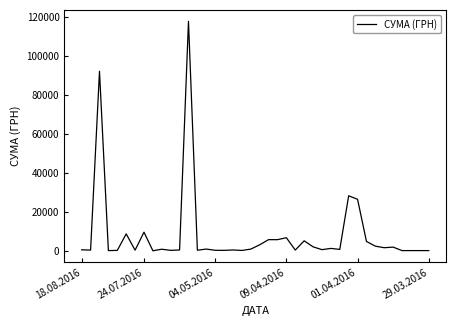

What is the greatest value displayed?

117568.8